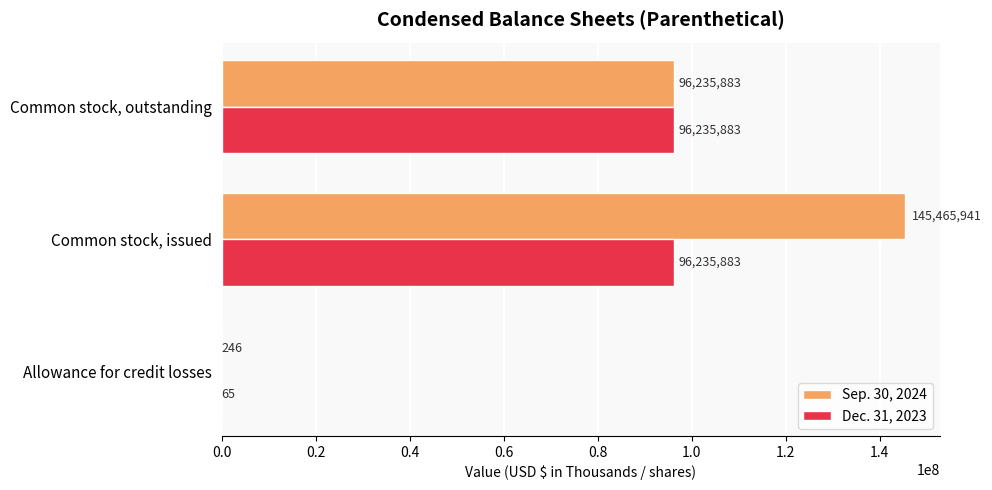

The Dec. 31, 2023 series shows 43226558 at Common stock, issued. True or false?

False